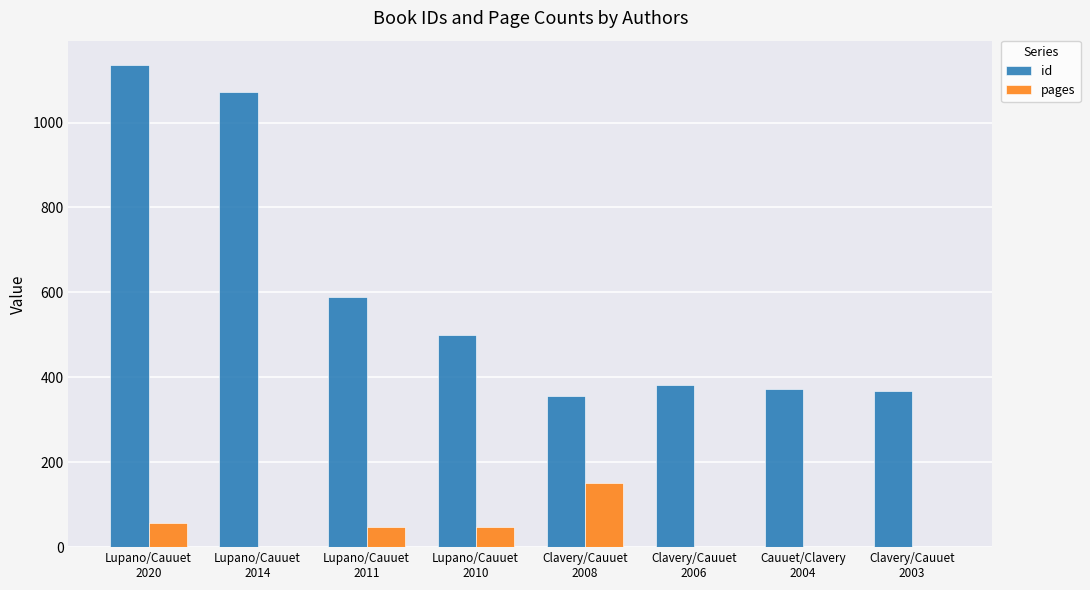

What is the highest value of the id series?

1136